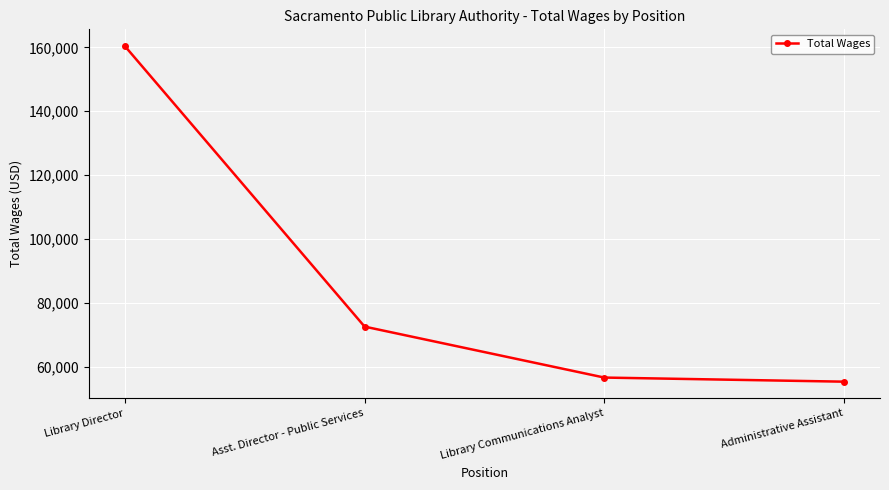

Between Administrative Assistant and Library Communications Analyst, which is larger?

Library Communications Analyst